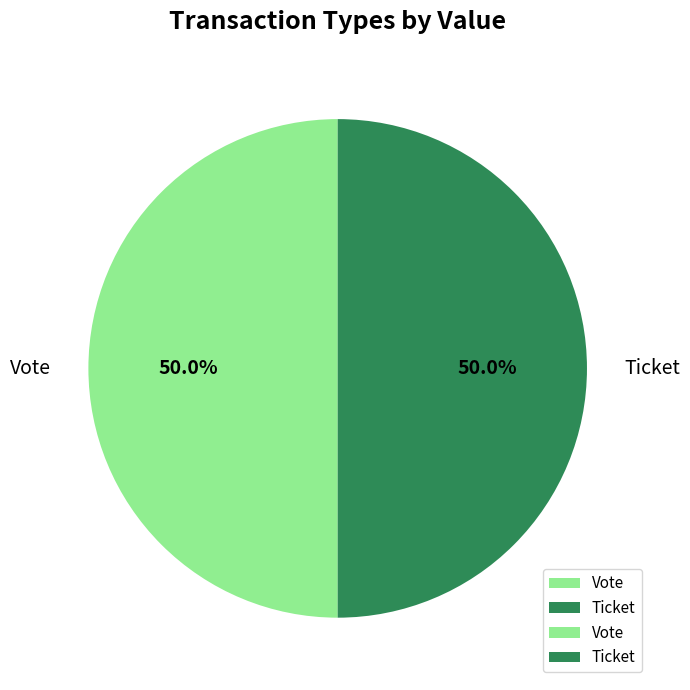

Approximately how many times larger is the value at Ticket compared to Vote?

1.0